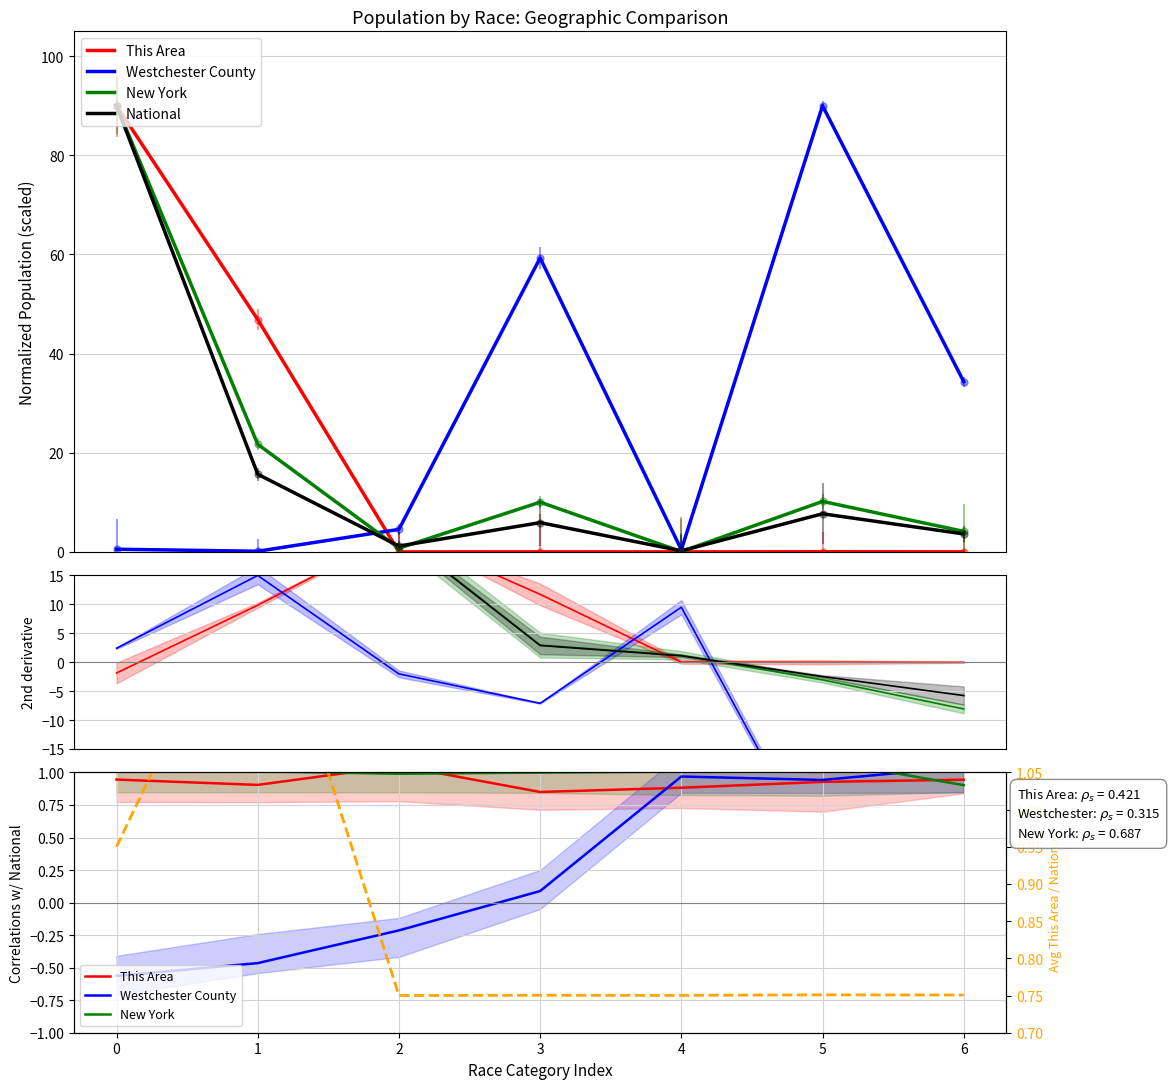

The New York series shows 1.5 at 2. True or false?

False